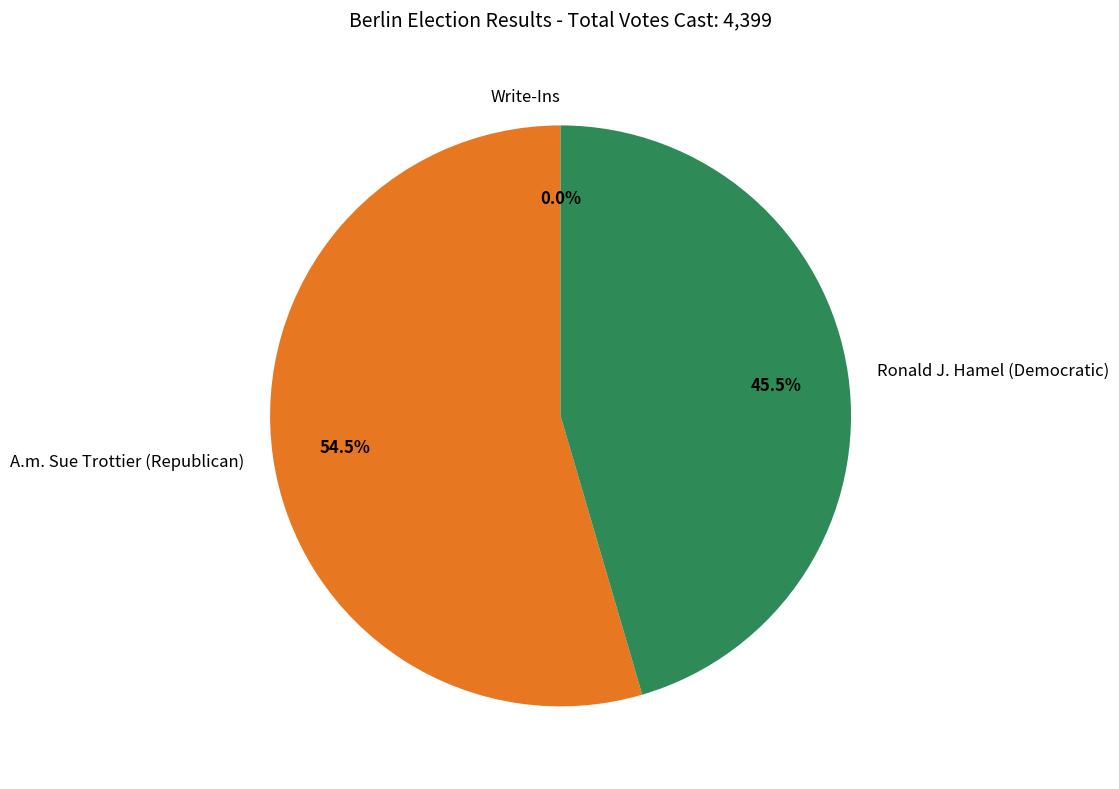

To the nearest percent, what percentage of the pie is A.m. Sue Trottier (Republican)?

55%